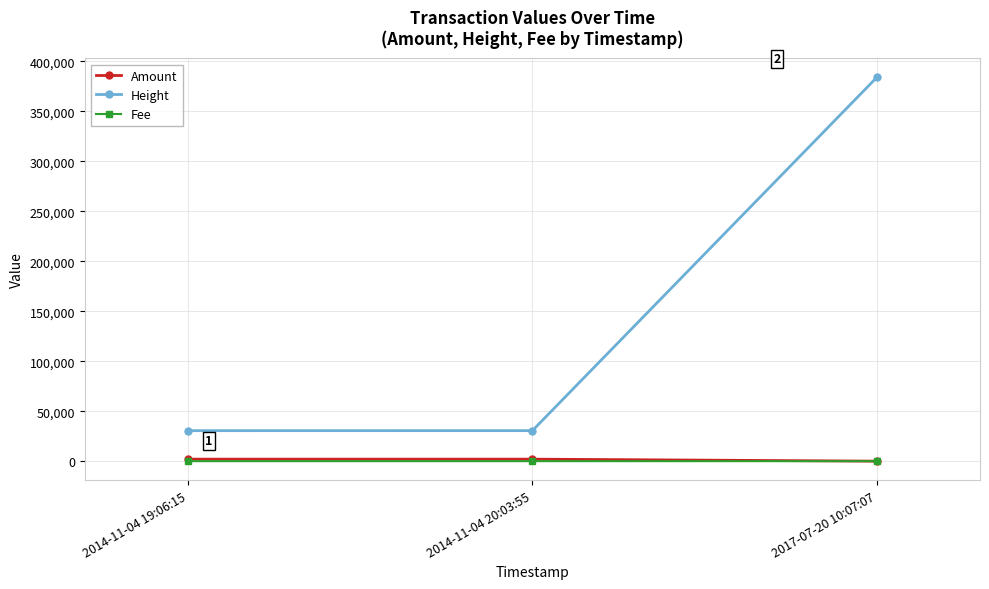

True or false: Fee has a value of 1 at 2017-07-20 10:07:07.

True